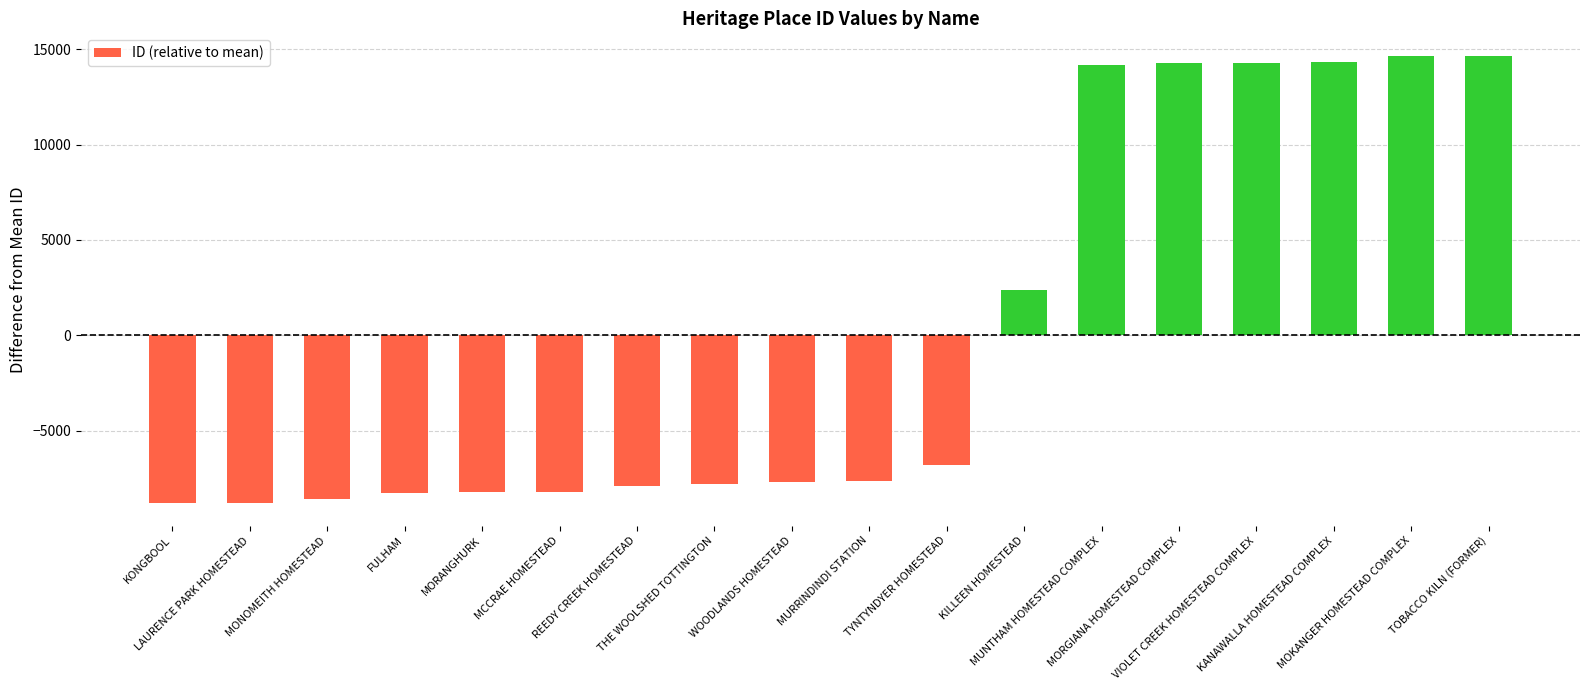

What is the greatest value displayed?

14657.6